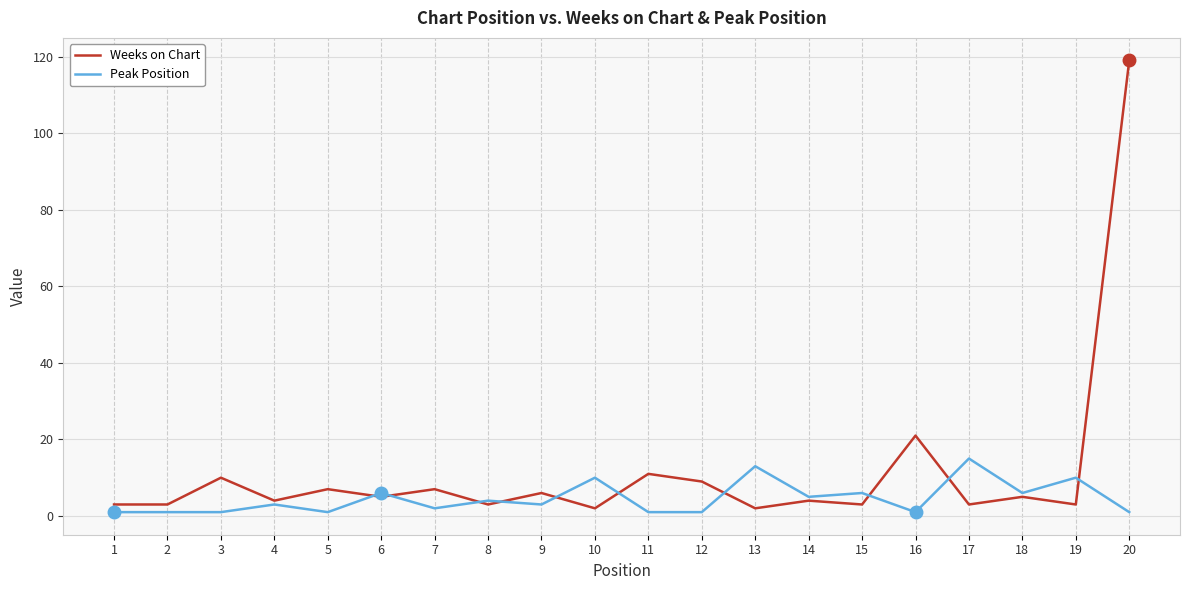

Which category has the highest value in the Weeks on Chart series?

20